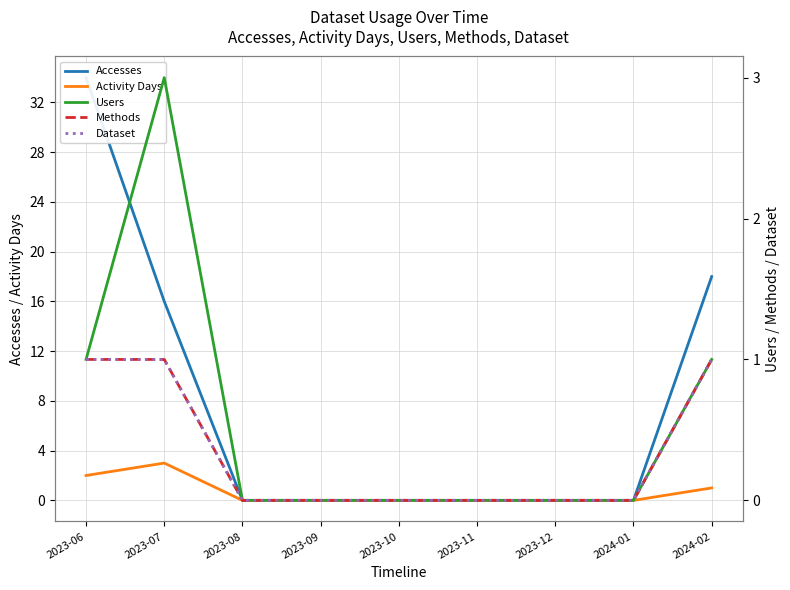

Which category has the highest value across all series?

2023-06